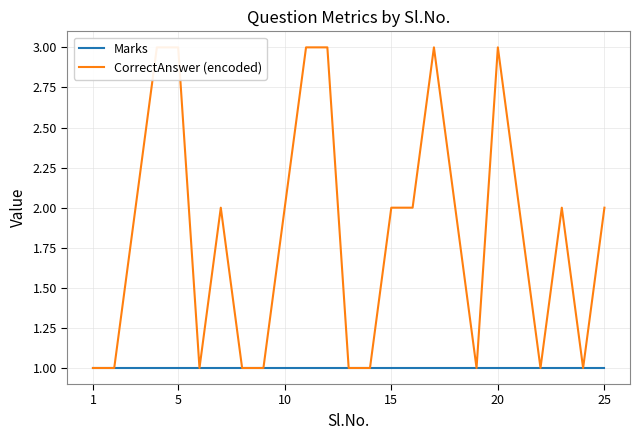

True or false: CorrectAnswer (encoded) and Marks intersect in this chart.

False